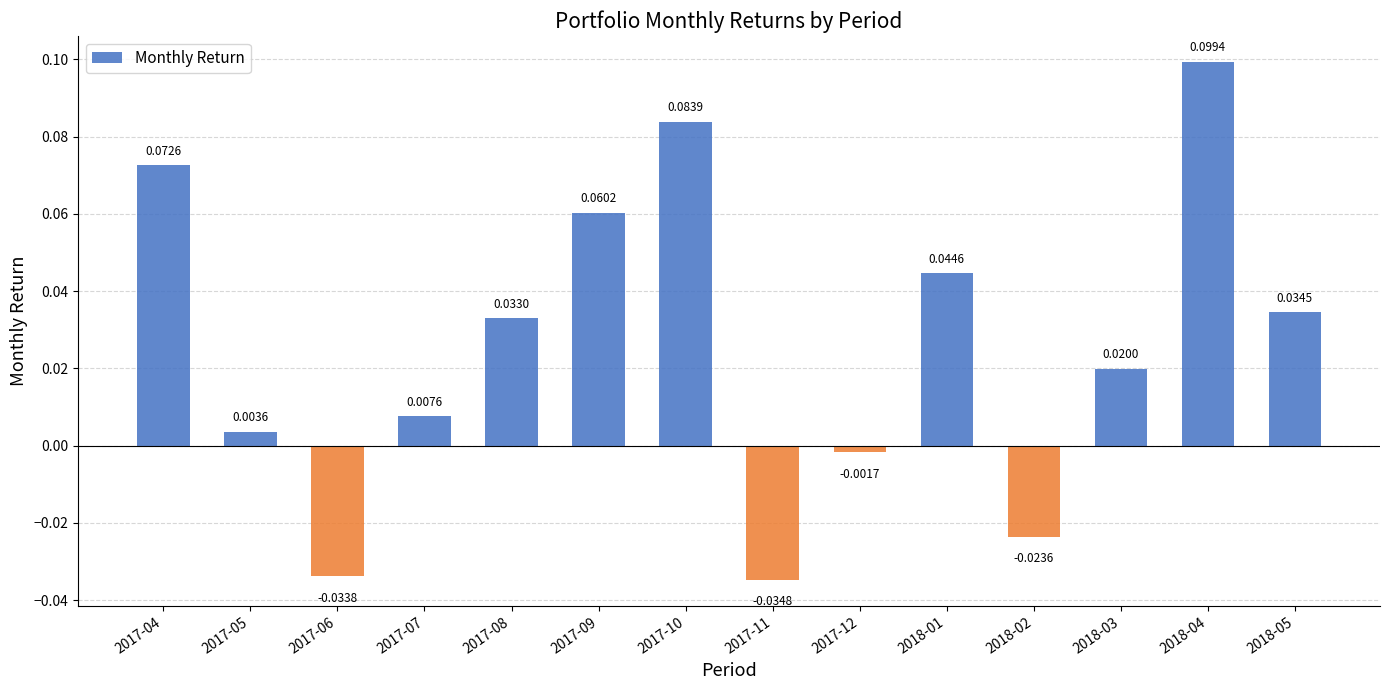

Are the bars horizontal?

No